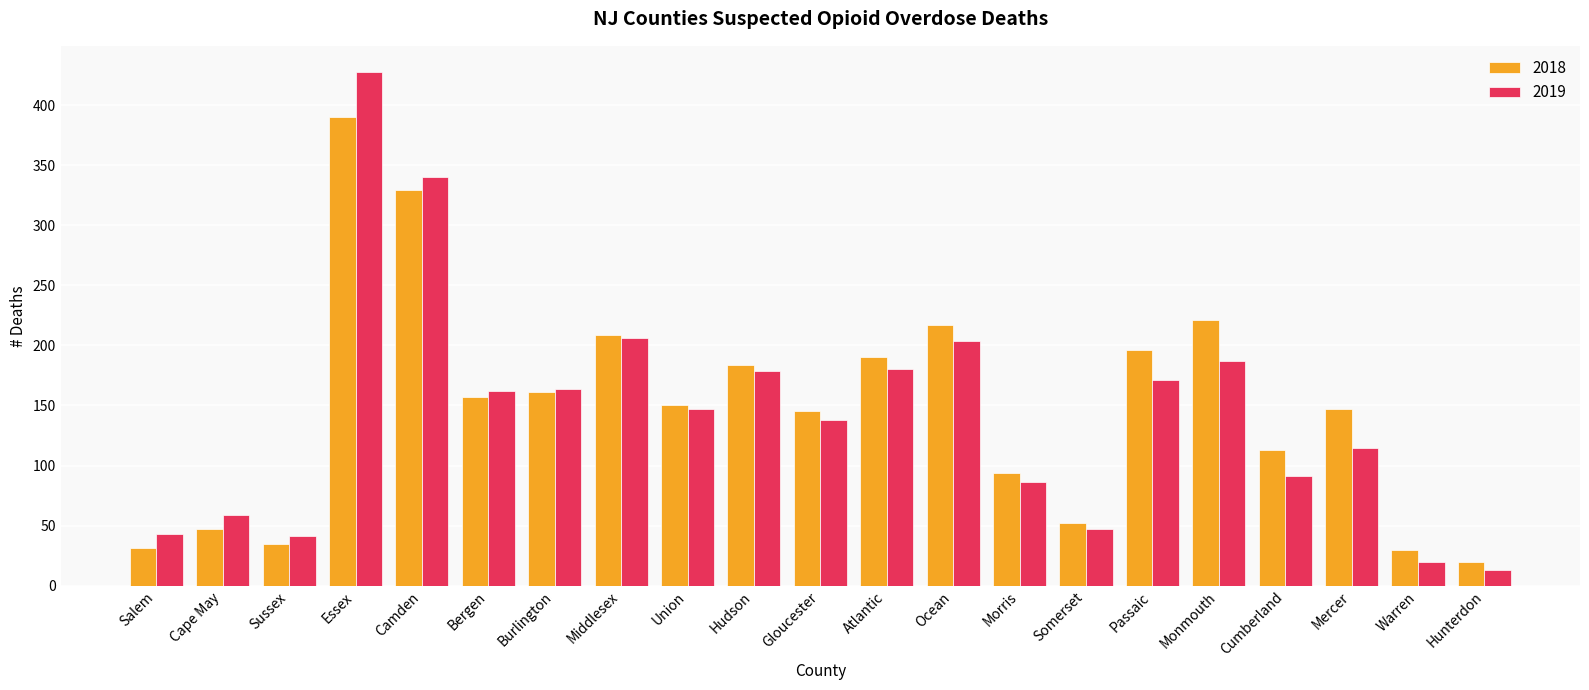

What is the difference between the maximum and minimum values in the 2018 series?

370